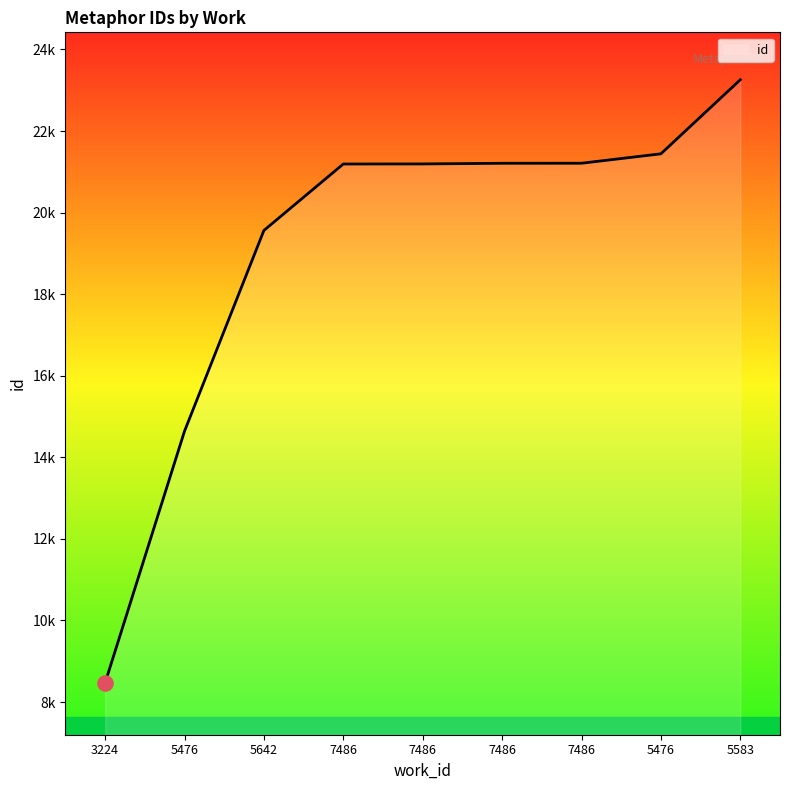

Between 7486 and 7486, which is larger?

7486